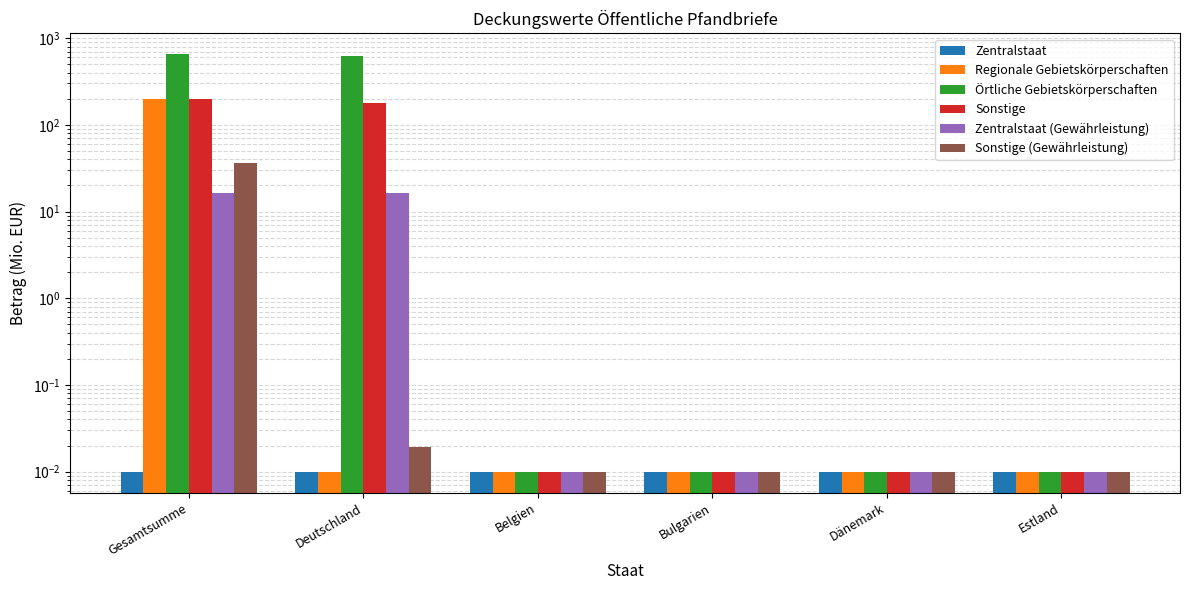

Between Bulgarien and Dänemark, which is larger?

Bulgarien